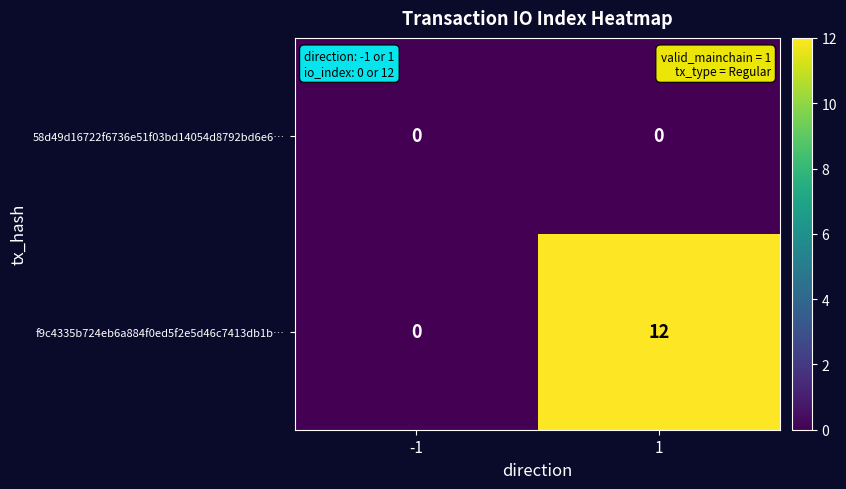

List the series in order of their peak value, lowest first.

58d49d16722f6736e51f03bd14054d8792bd6e6…, f9c4335b724eb6a884f0ed5f2e5d46c7413db1b…